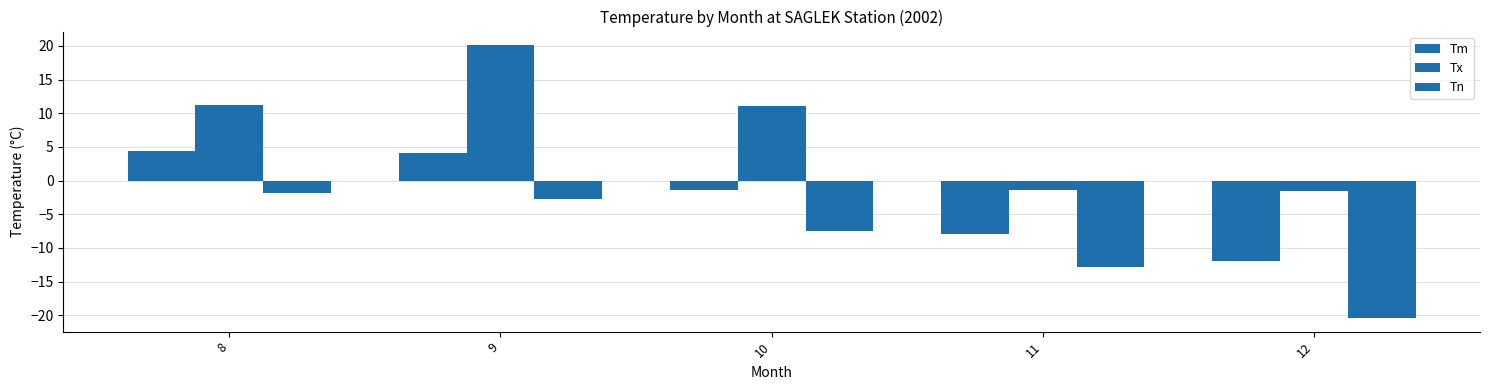

What is the average value of the Tn series?

-9.1